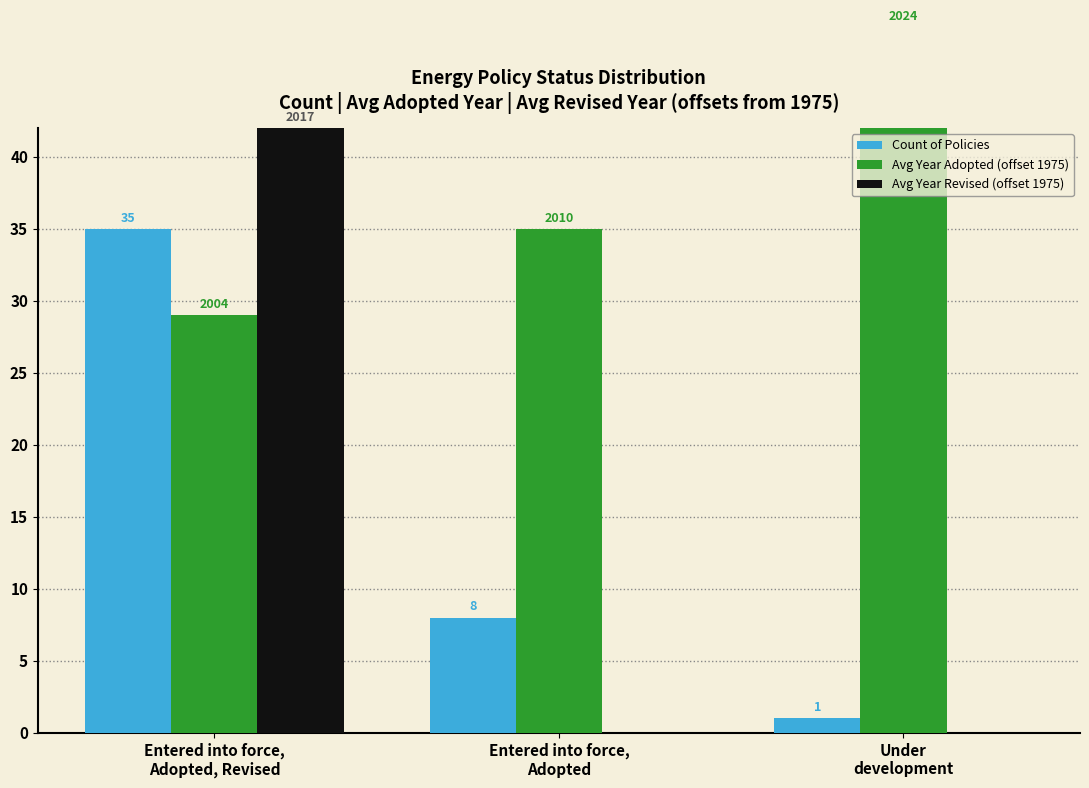

Count the number of categories in the chart.

3